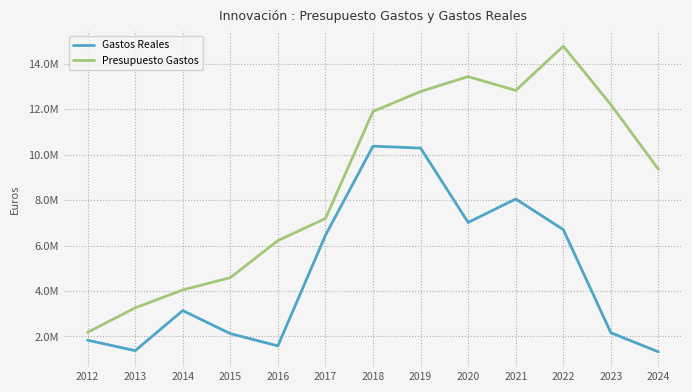

True or false: Gastos Reales and Presupuesto Gastos cross at least once.

False